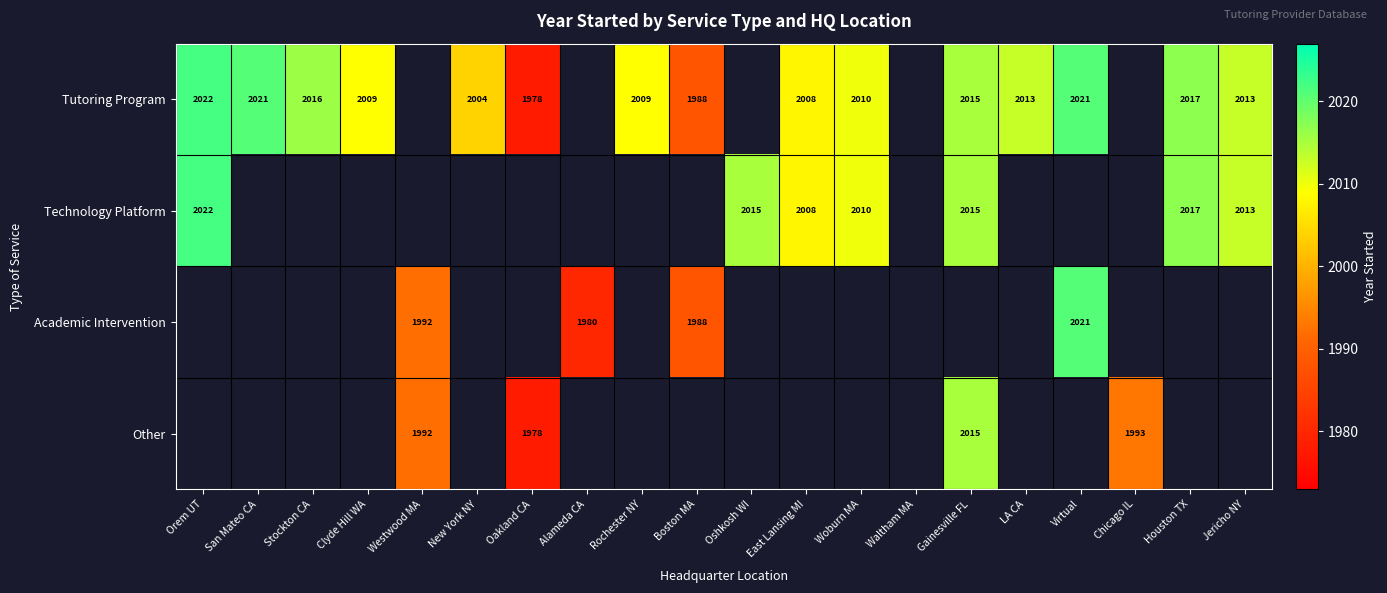

How many distinct data groups are displayed?

4